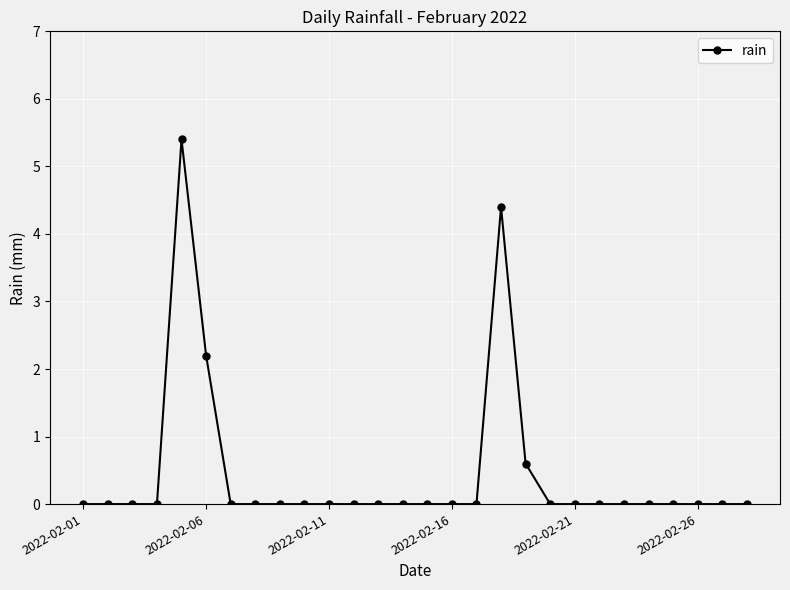

What is the difference between the maximum and second lowest values?

5.4